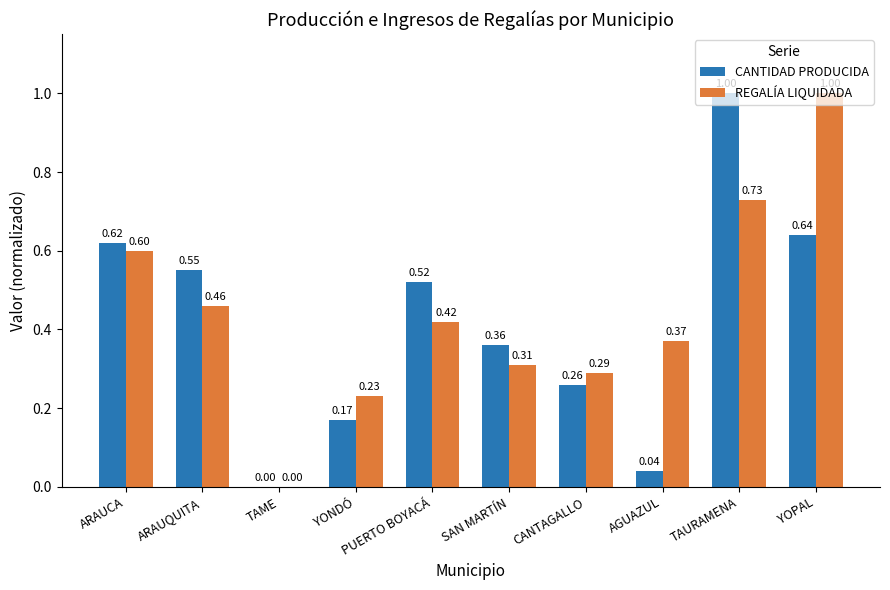

Which category has the highest value in the REGALÍA LIQUIDADA series?

YOPAL